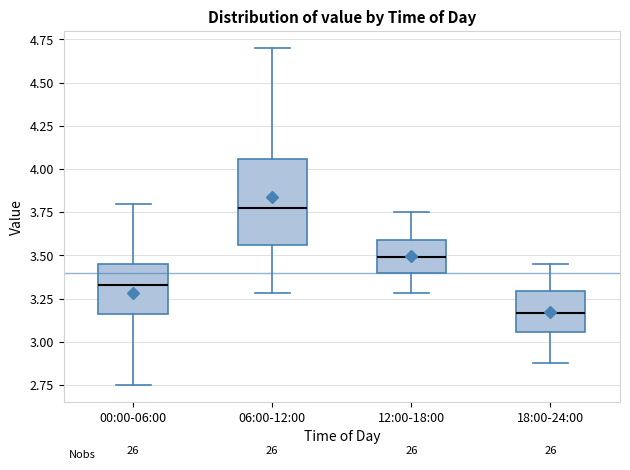

Where does the lower whisker of the box for 12:00-18:00 end on the y-axis? The values are not printed on the chart, so give them approximately, as read against the axis.

3.30